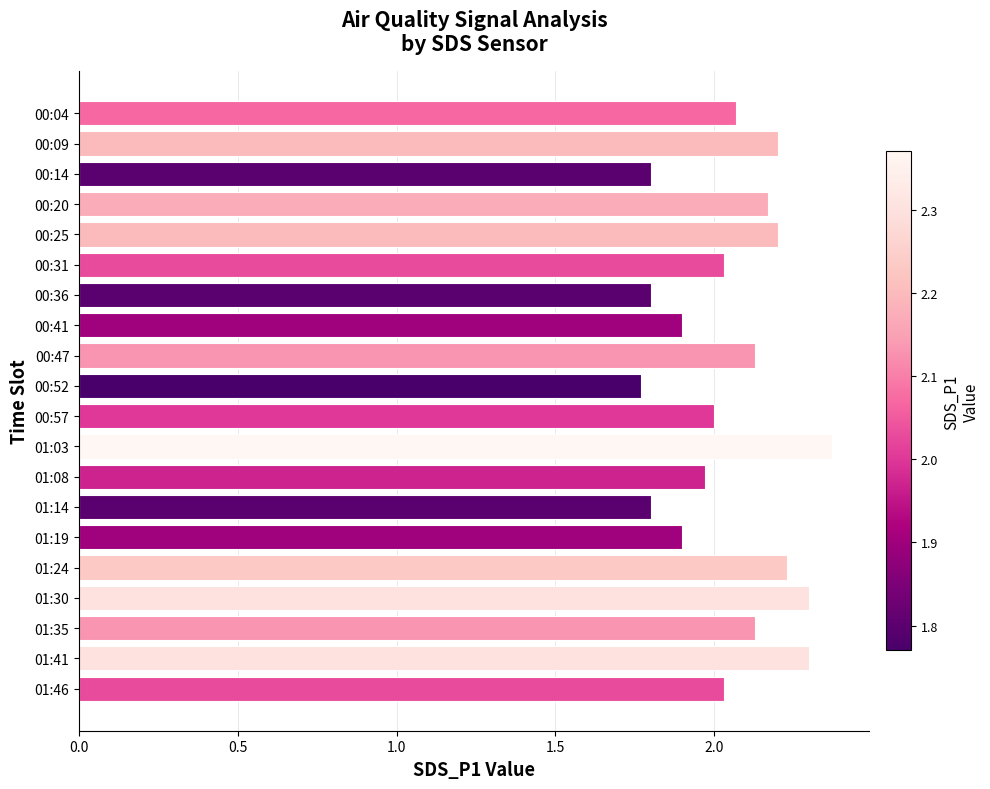

What is the label of the 5th bar from the top?

00:25